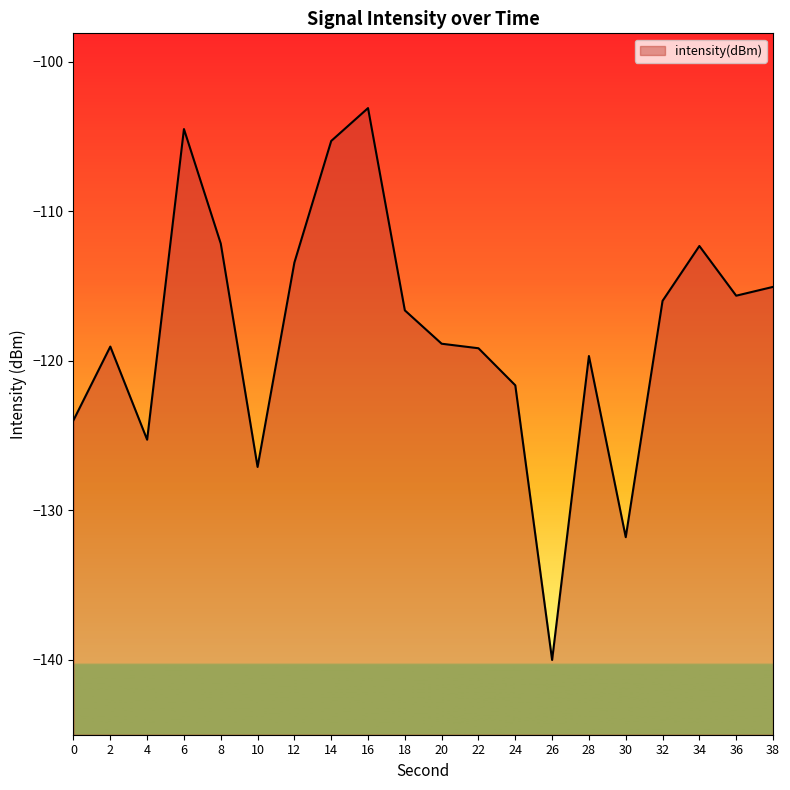

What is the approximate value at 24?

-121.7